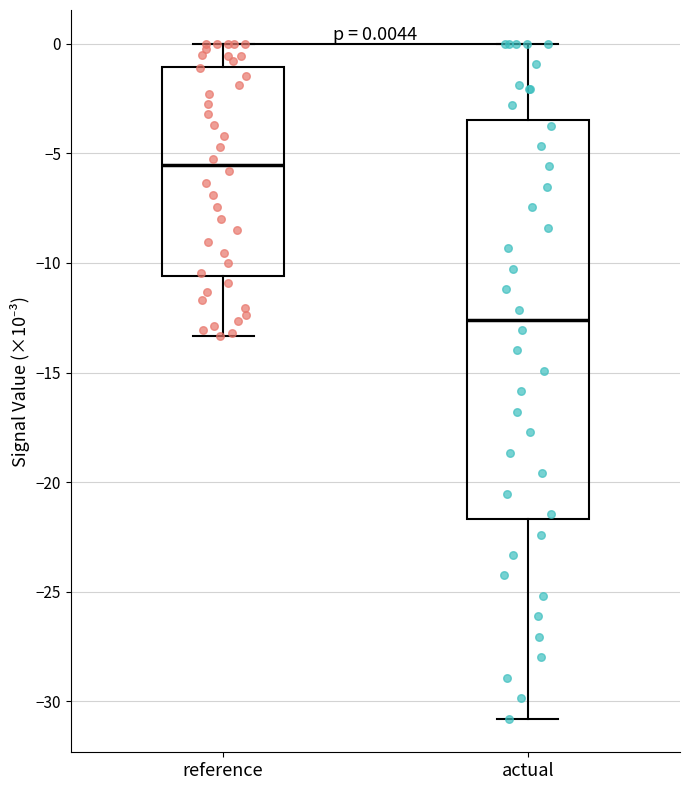

Which box has the lowest median line?

actual